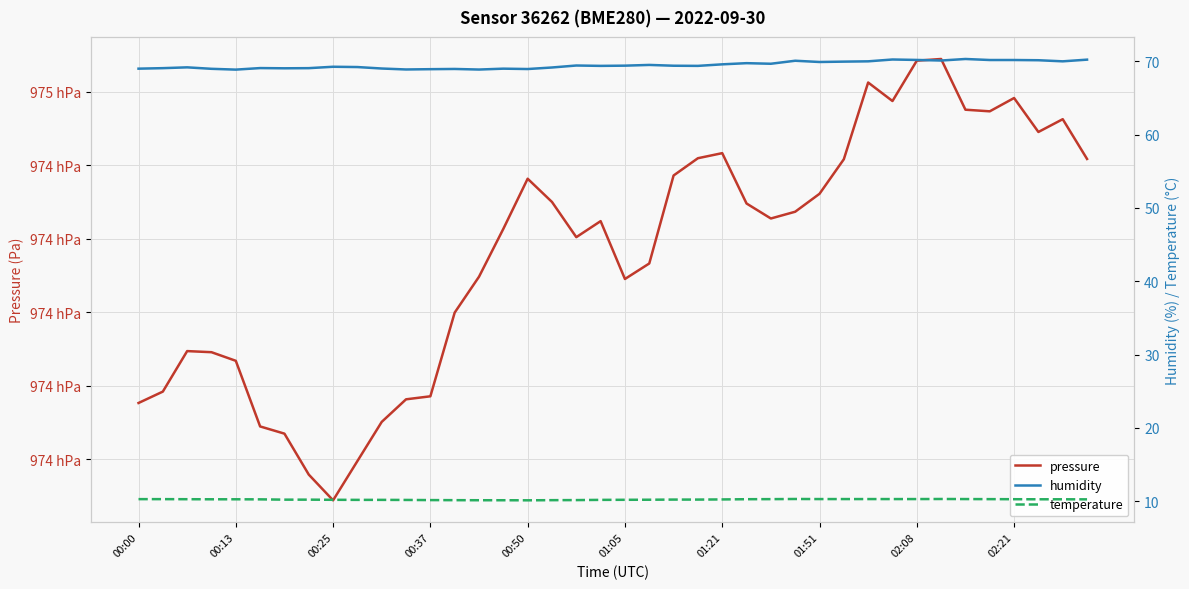

At 30, list the series in order from largest to smallest.

pressure, humidity, temperature